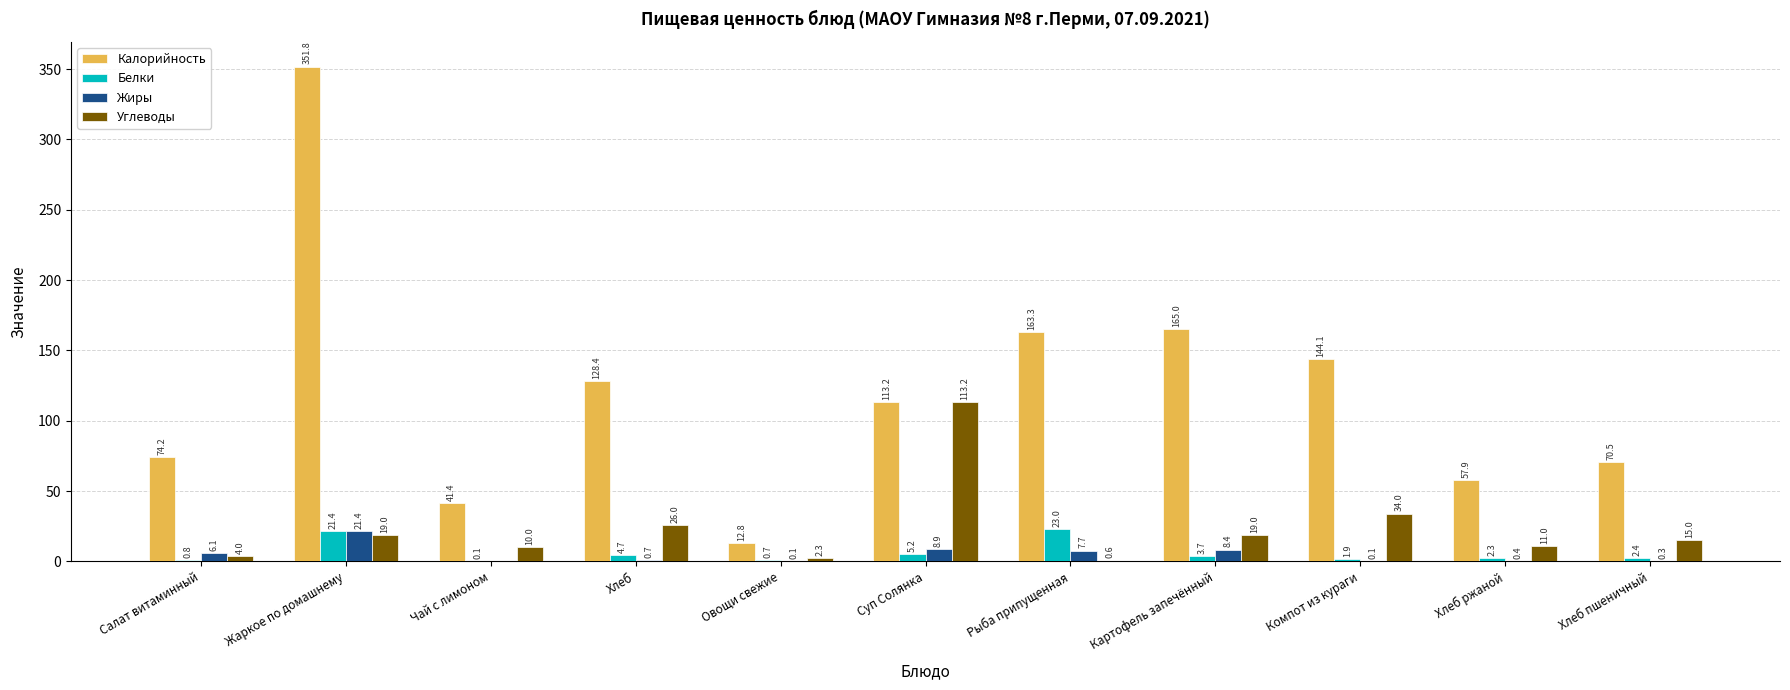

Reading left to right, transcribe all the data shown in this chart.

Калорийность: 74.2	351.8	41.4	128.4	12.8	113.2	163.3	165.0	144.1	57.9	70.5
Белки: 0.8	21.4	0.1	4.7	0.7	5.2	23.0	3.7	1.9	2.3	2.4
Жиры: 6.1	21.4	0.0	0.7	0.1	8.9	7.7	8.4	0.1	0.4	0.3
Углеводы: 4.0	19.0	10.0	26.0	2.3	113.2	0.6	19.0	34.0	11.0	15.0